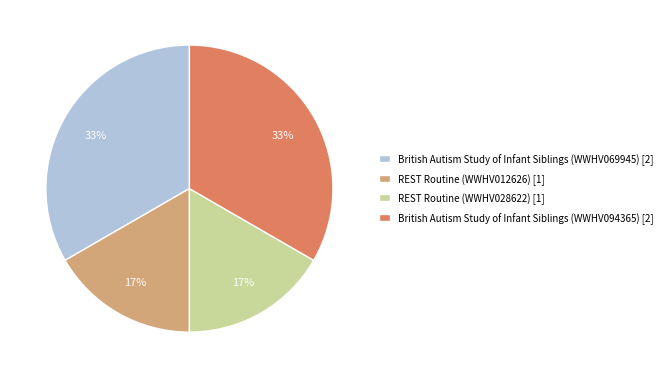

Is there any slice that represents more than half of the pie?

No